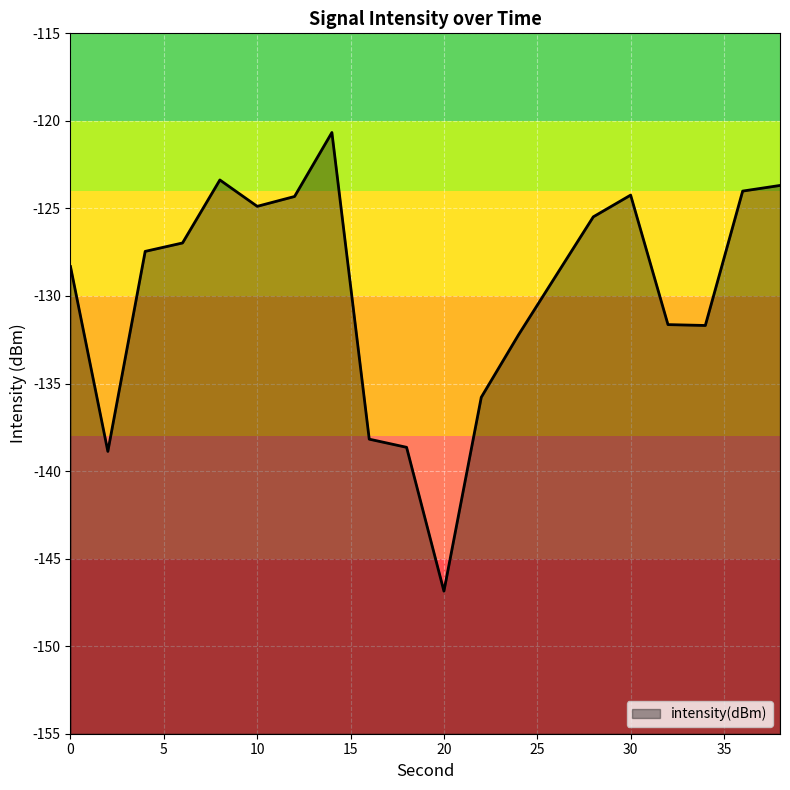

Reading left to right, extract all data points from this chart.

-128.3	-138.9	-127.5	-127.0	-123.4	-124.9	-124.3	-120.7	-138.2	-138.6	-146.9	-135.8	-132.2	-128.8	-125.5	-124.2	-131.6	-131.7	-124.0	-123.7